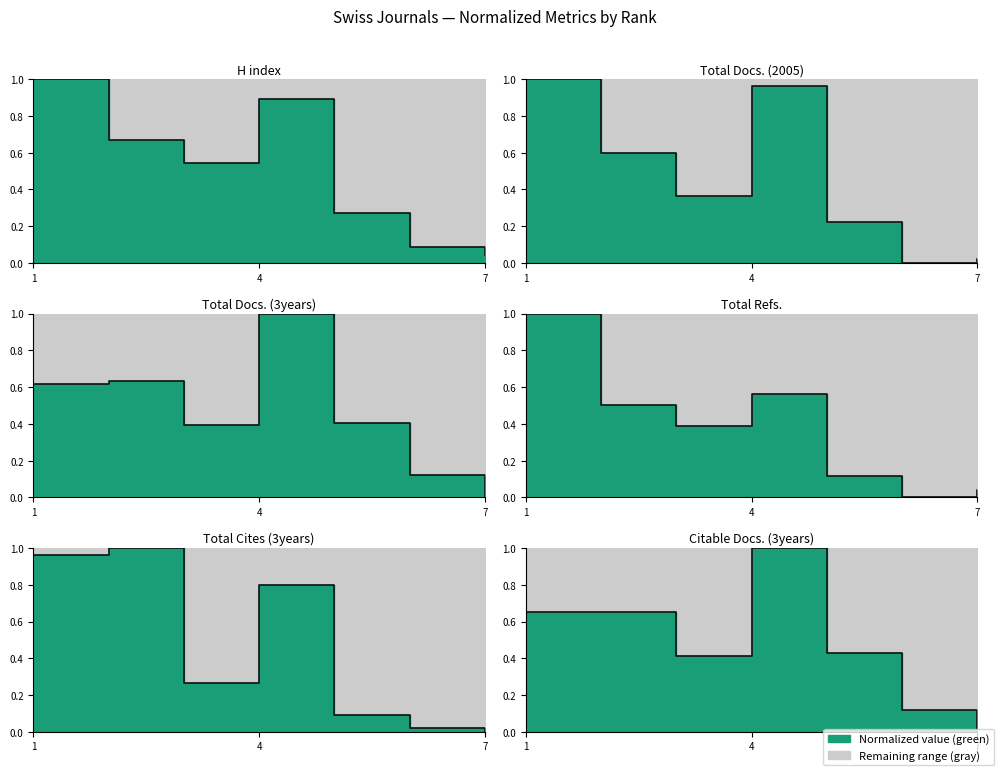

The Total Refs. line series shows 1.0 at 1. True or false?

True